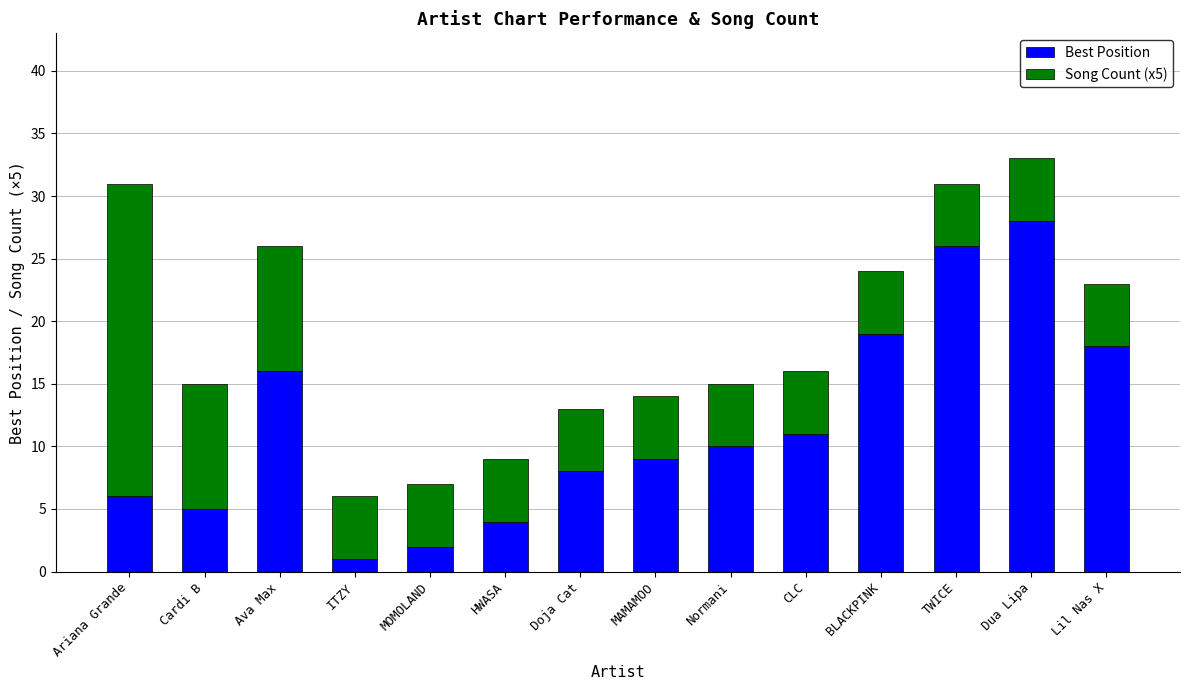

Which category has the highest value in the Best Position series?

Dua Lipa